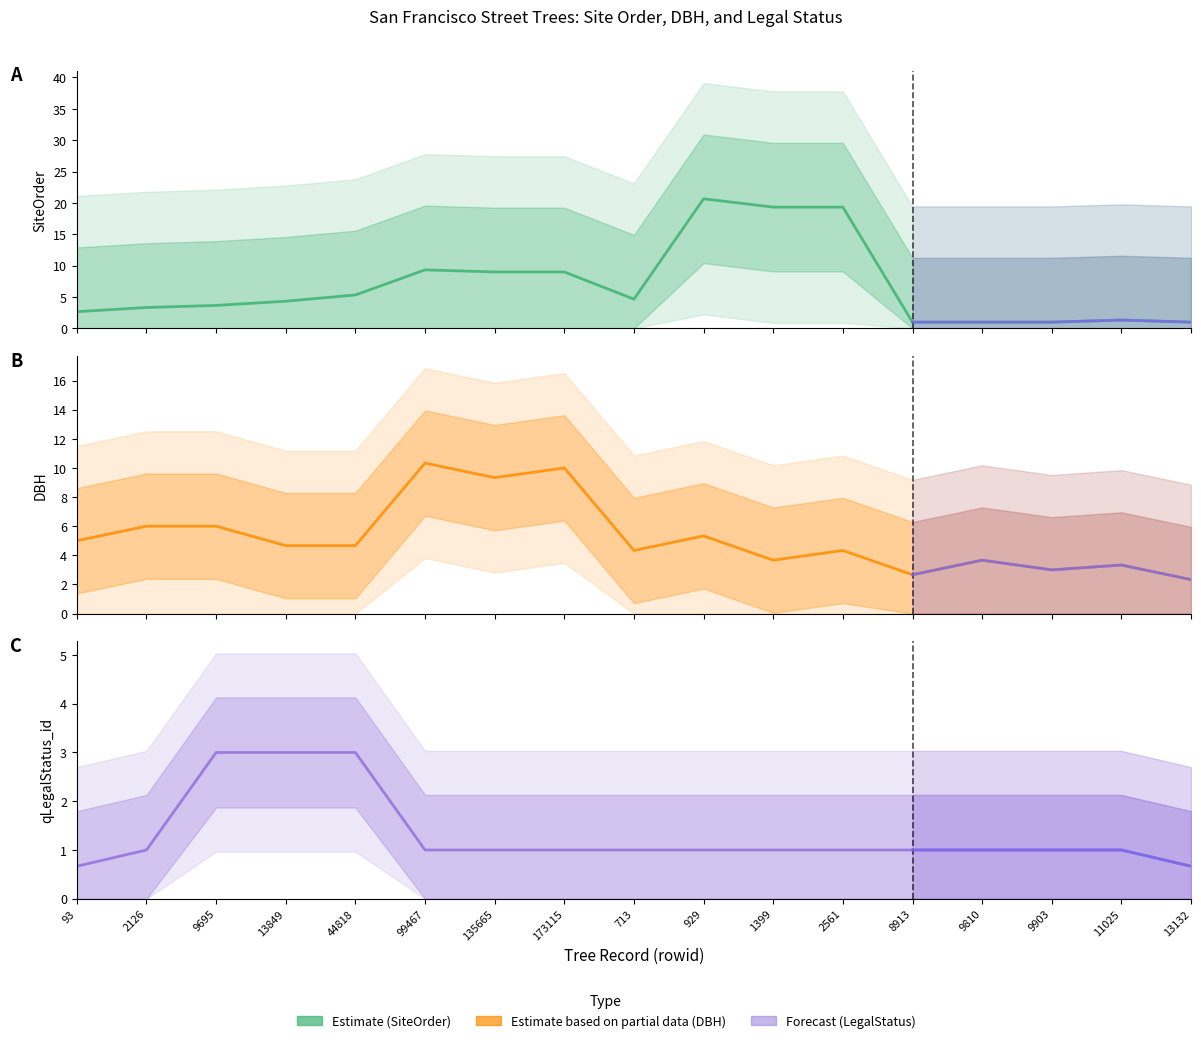

True or false: qLegalStatus_id has a value of 1.0 at 8913.

True